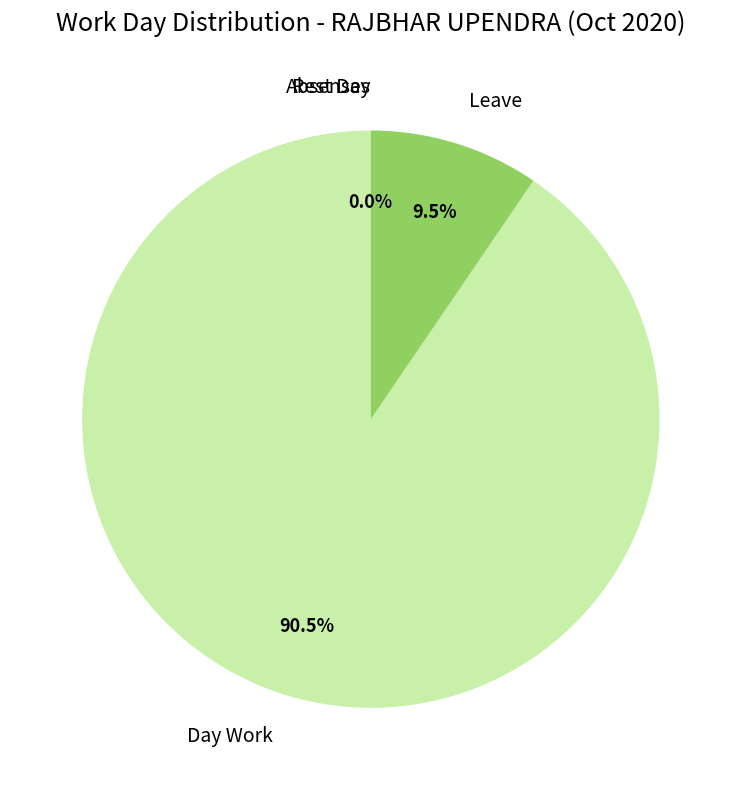

To the nearest percent, what is the combined percentage of Rest Day and Leave?

10%